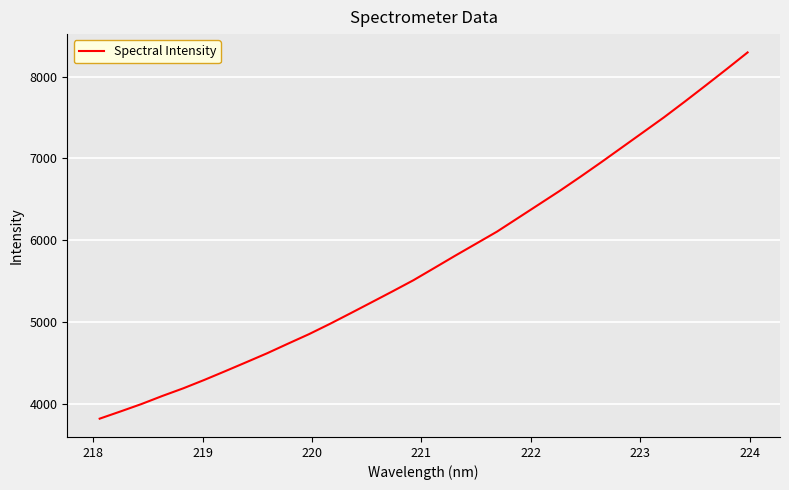

What is the greatest value displayed?

8294.3